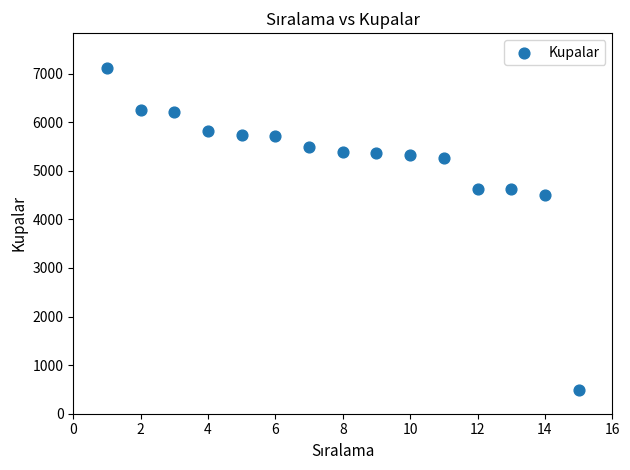

What is the range of X values (max minus min)?

14